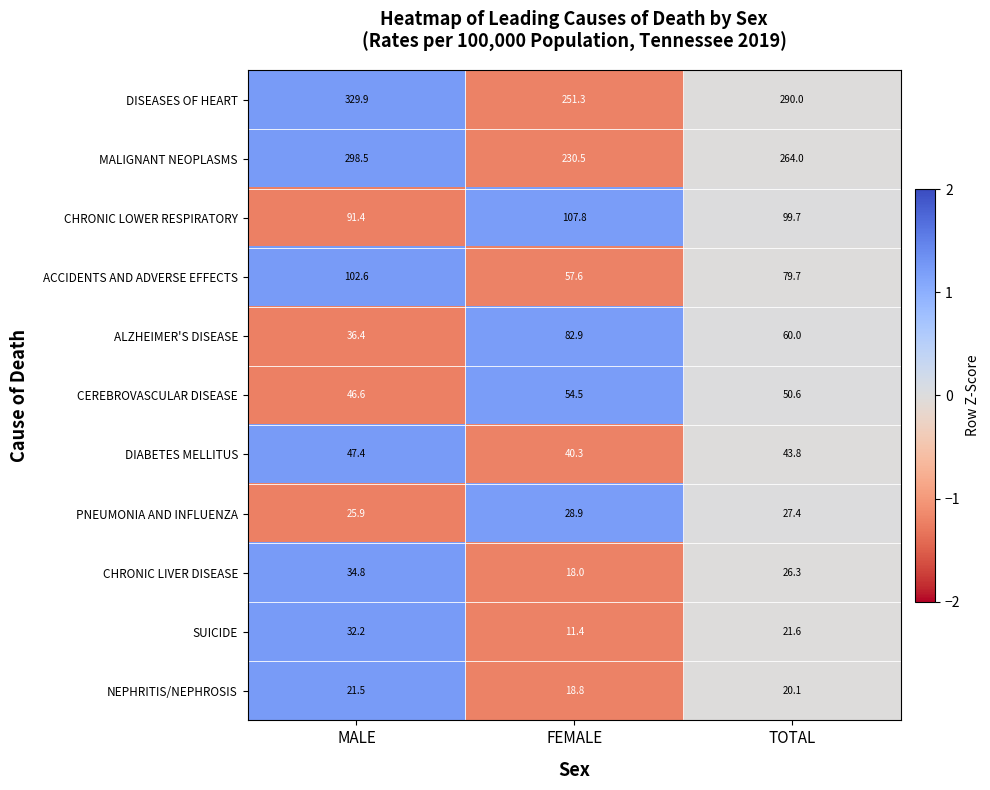

How many categories are shown in the chart?

3